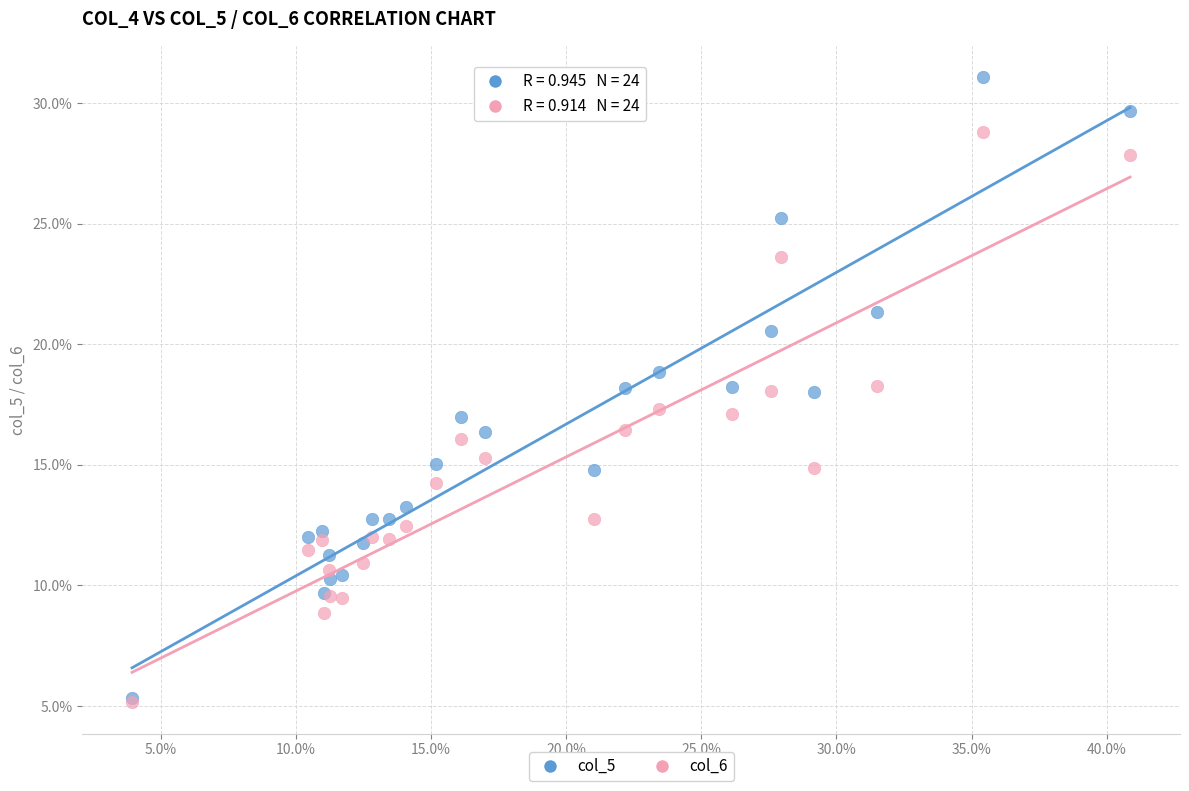

Which series has the widest spread of Y values?

col_5